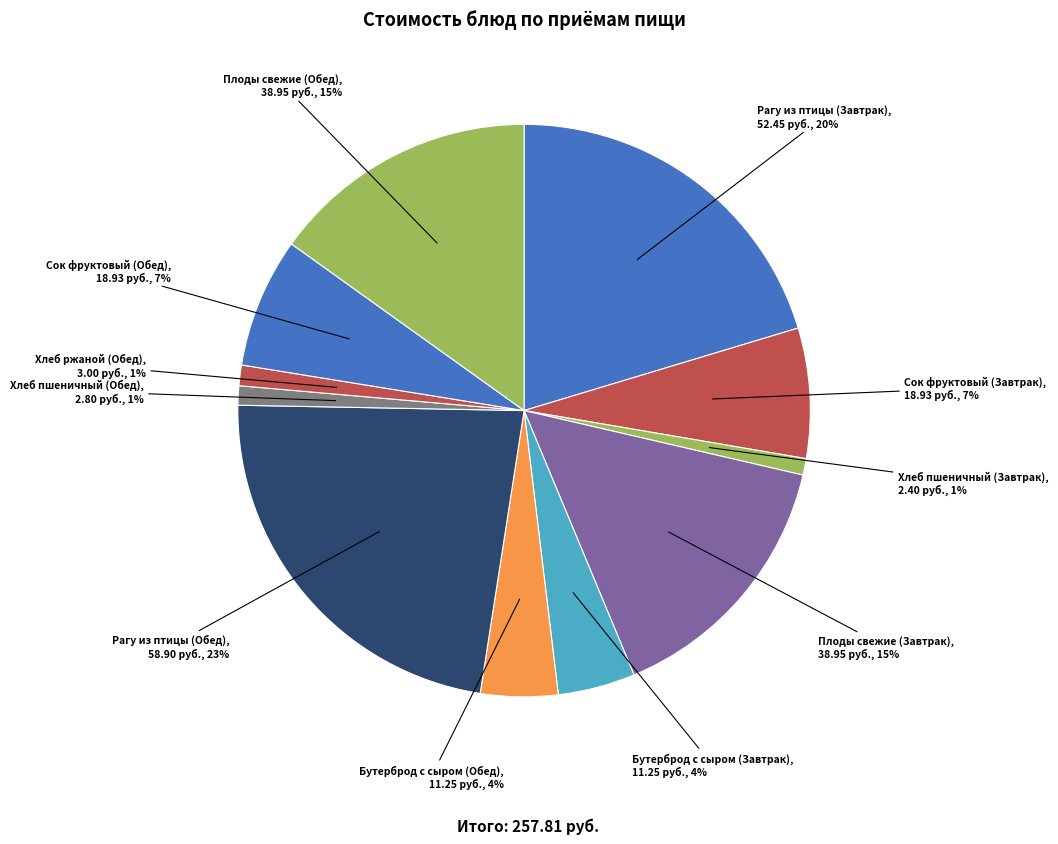

How many slices are in this pie chart?

11